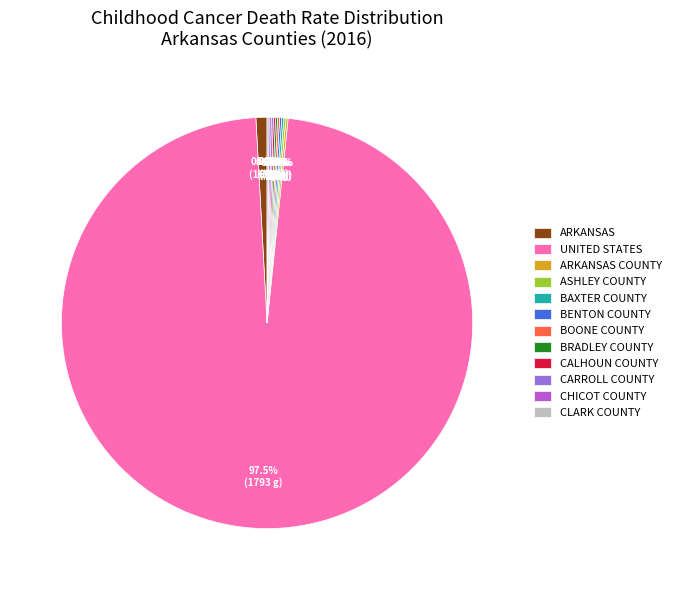

Which slice is the largest?

UNITED STATES